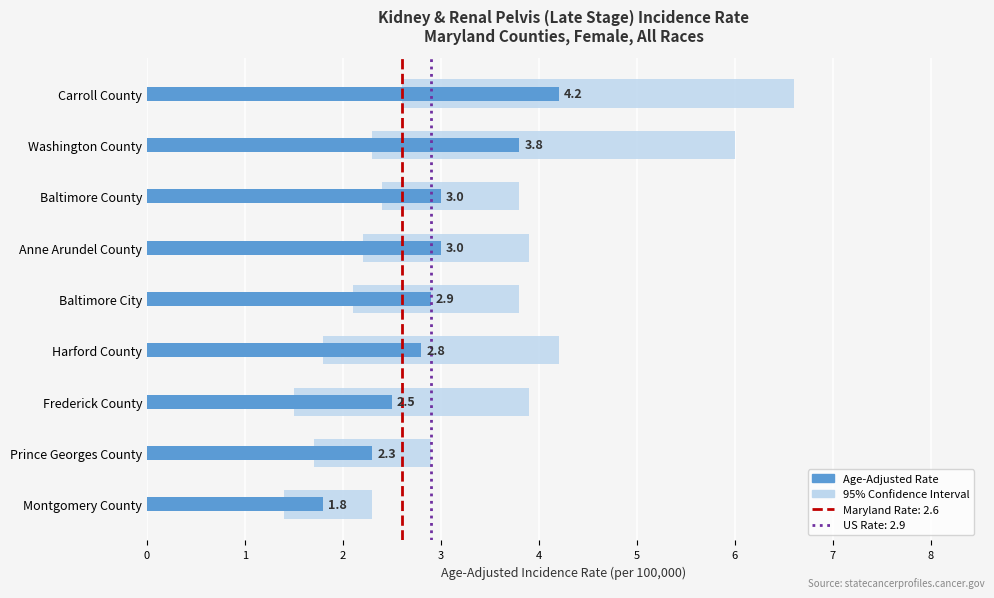

How many values exceed 2?

8